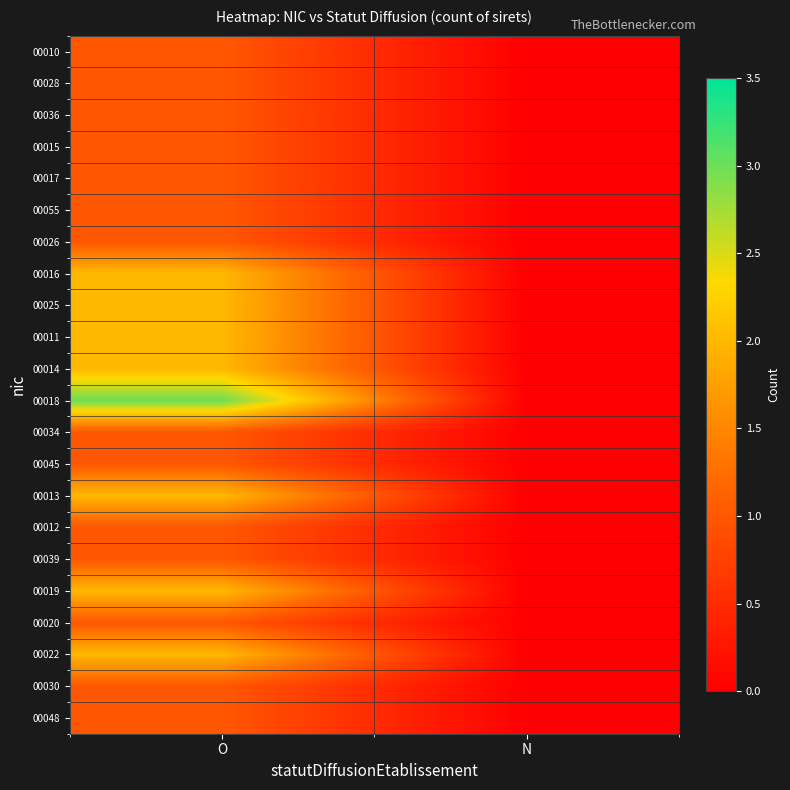

Rank the series by their maximum value, from highest to lowest.

00018, 00016, 00025, 00011, 00014, 00013, 00019, 00022, 00010, 00028, 00036, 00015, 00017, 00055, 00026, 00034, 00045, 00012, 00039, 00020, 00030, 00048